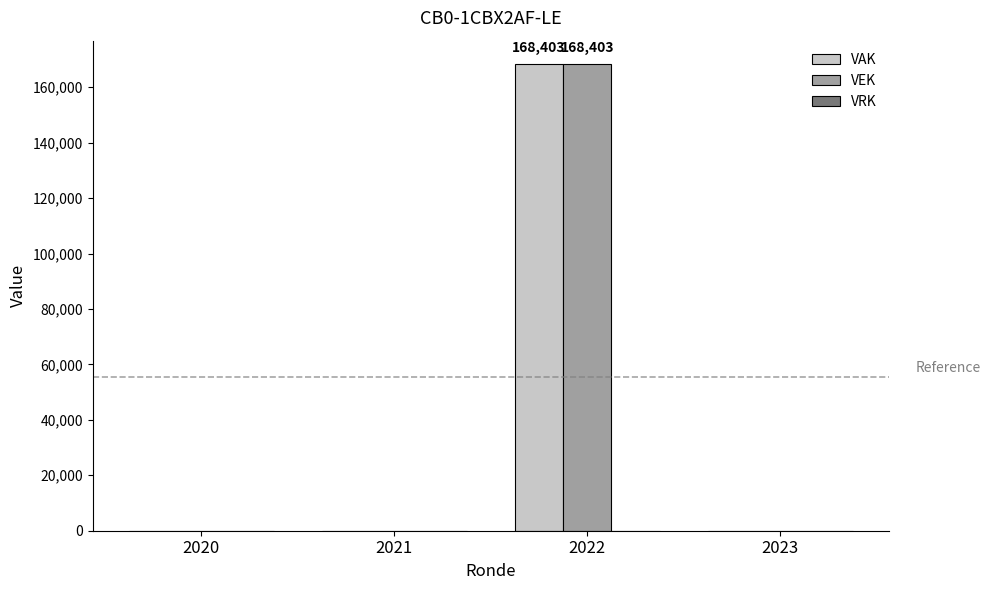

What is the maximum value shown in the chart?

168403